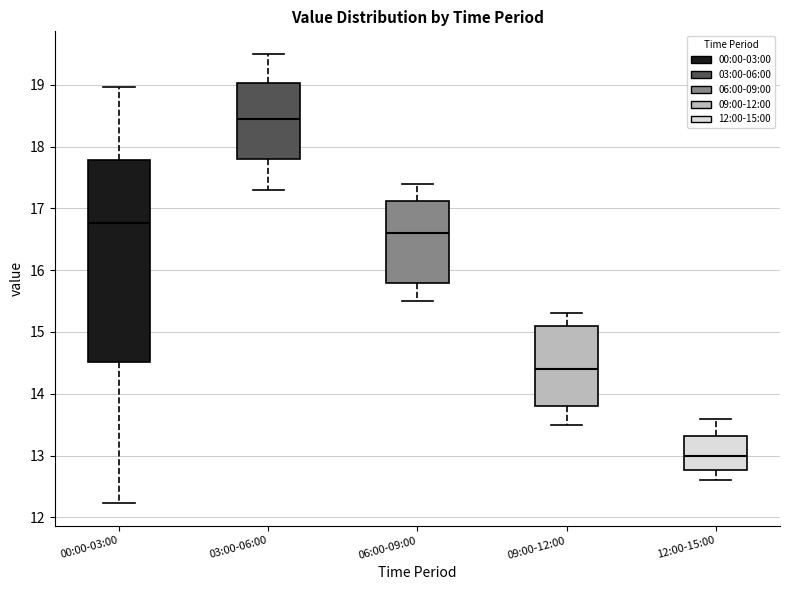

Which box's median line is the lowest?

12:00-15:00